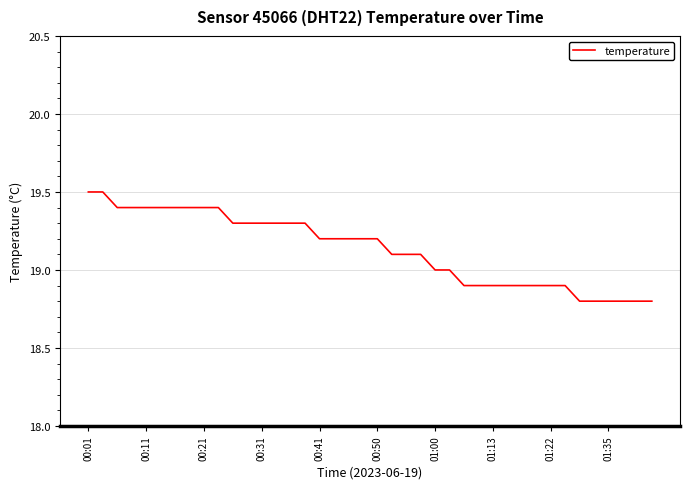

What is the greatest value displayed?

19.5